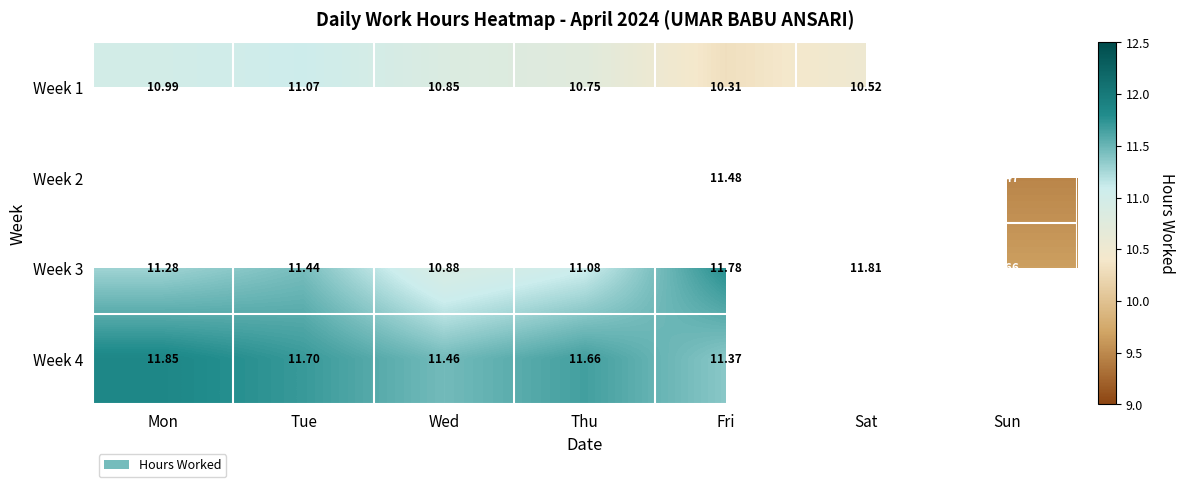

At which category is the sum across all series the highest?

Fri